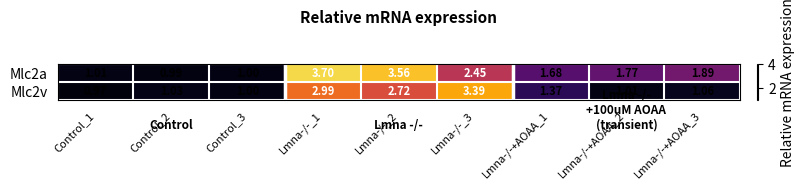

Is the value of Mlc2a at Lmna-/-_2 greater than the value of Mlc2v at Control_1?

Yes